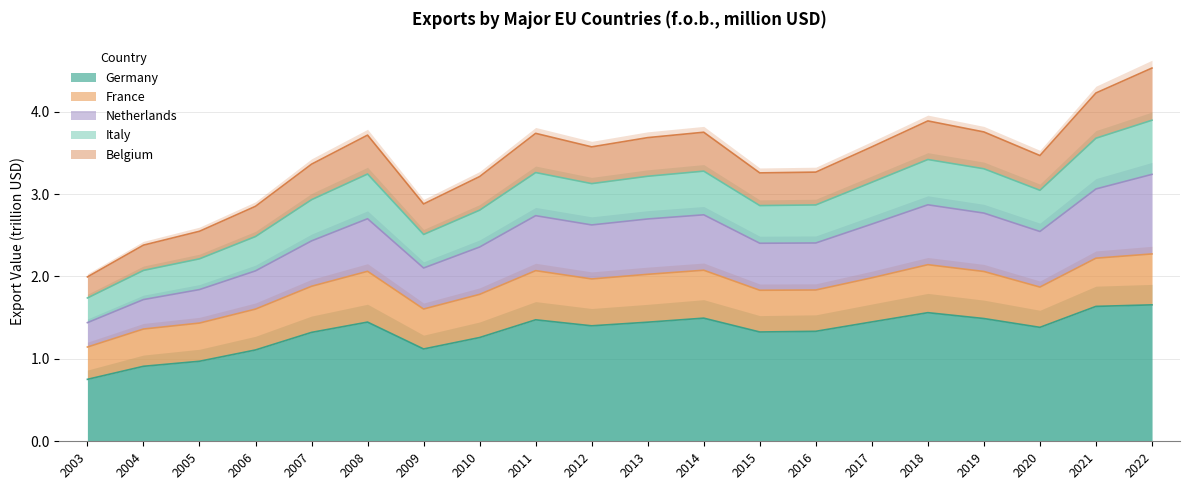

Is it true that Netherlands equals 3.7 at 2011?

True